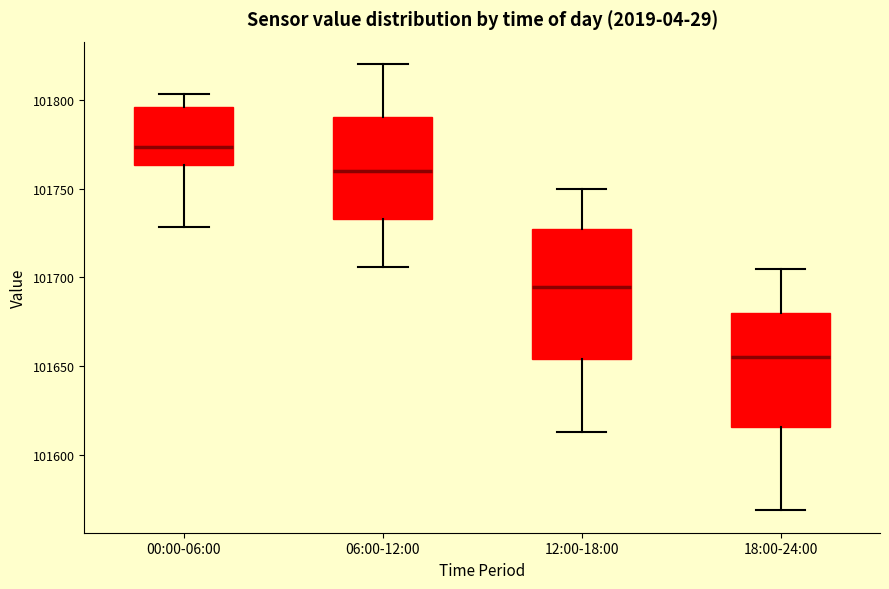

Reading left to right, transcribe this box plot: for each box, give where its median line is, the range the box spans, and where its two whiskers end, as read against the y-axis. The values are not printed on the chart, so give them approximately, as read against the axis.

00:00-06:00: median 101775, box 101765 to 101795, whiskers 101730 to 101805
06:00-12:00: median 101760, box 101735 to 101790, whiskers 101705 to 101820
12:00-18:00: median 101695, box 101655 to 101725, whiskers 101615 to 101750
18:00-24:00: median 101655, box 101615 to 101680, whiskers 101570 to 101705